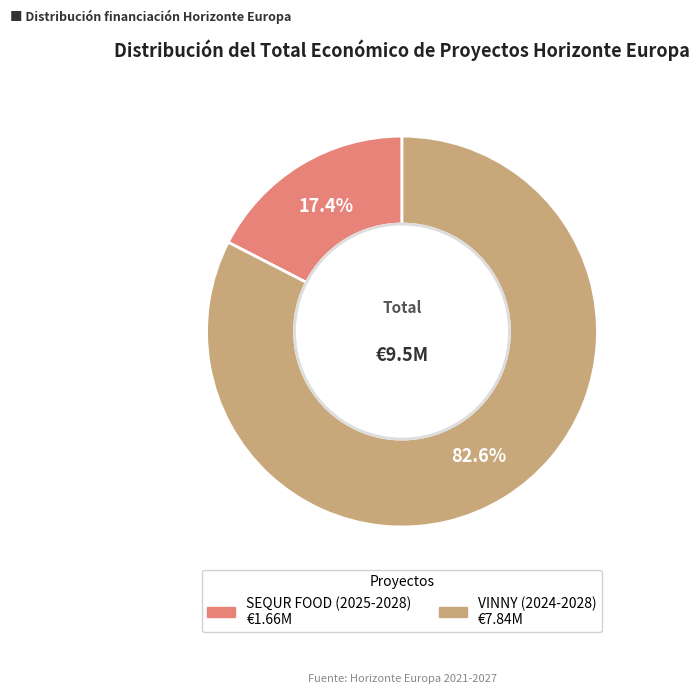

How many segments does this pie chart have?

2